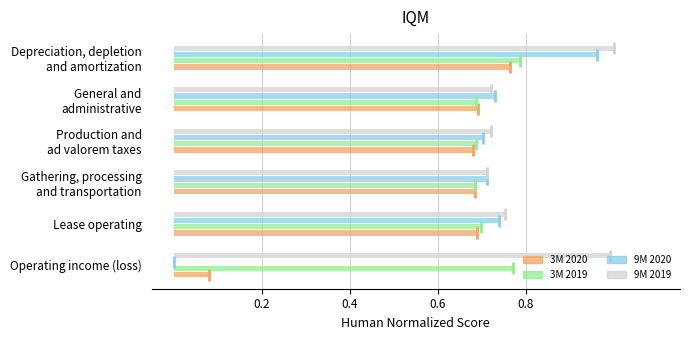

Which series has the largest total across all categories?

9M 2019